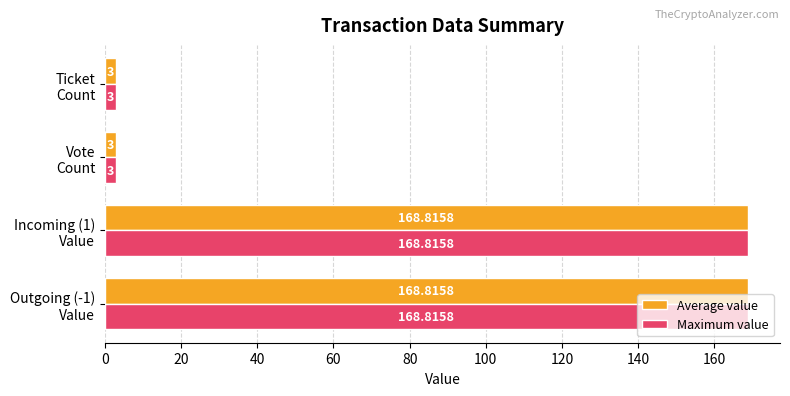

Count the number of categories in the chart.

4